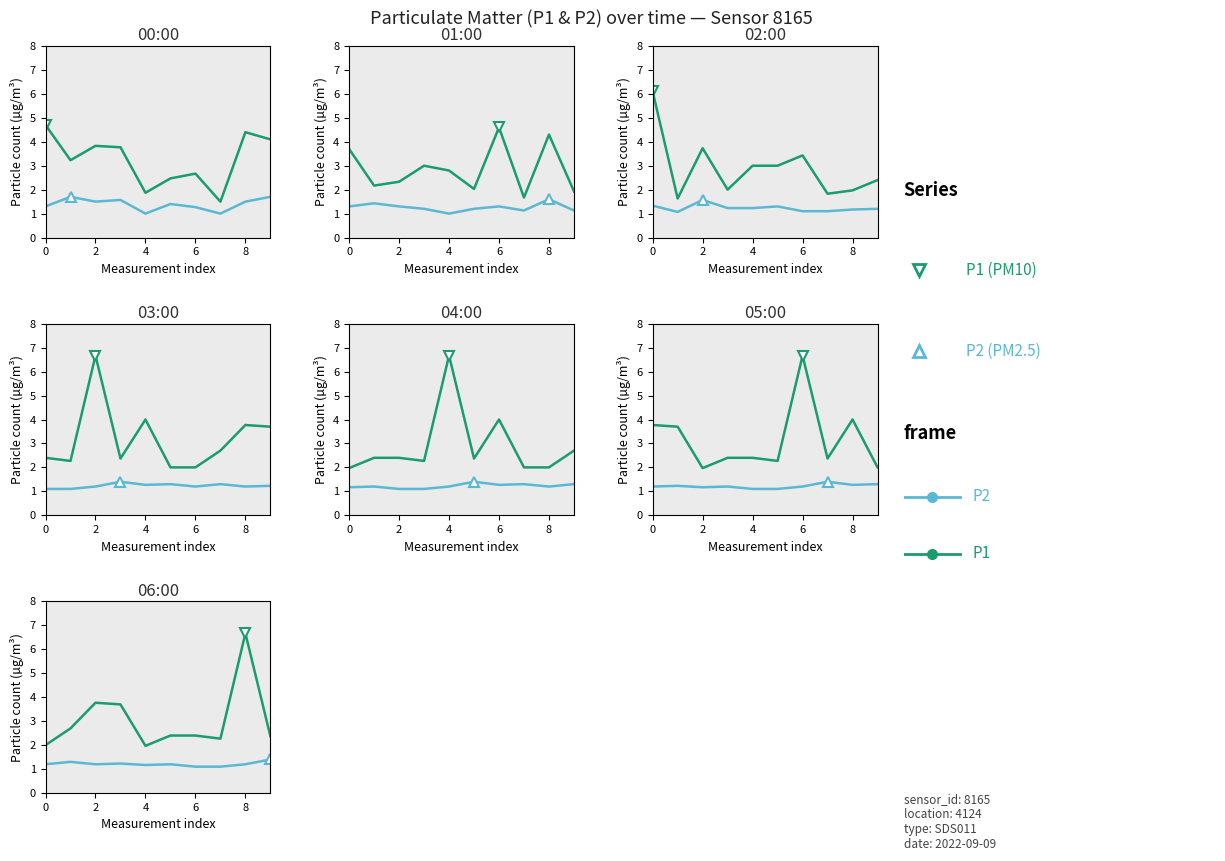

What is the value of the P1 (PM10) point at the 4th from the left?

3.7